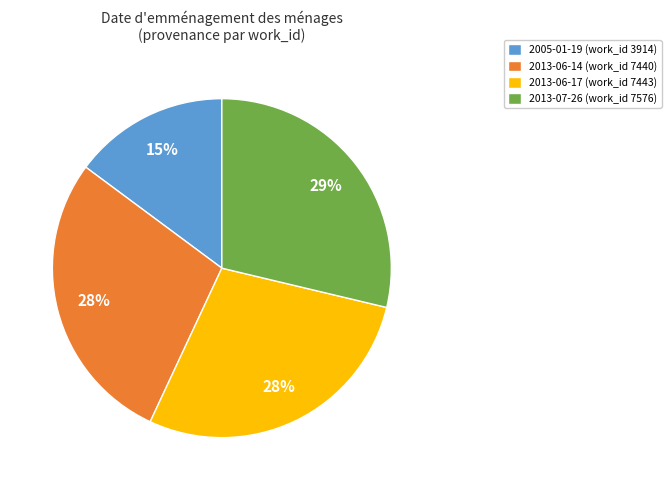

To the nearest percent, what is the difference between the largest and smallest slice percentages?

14%